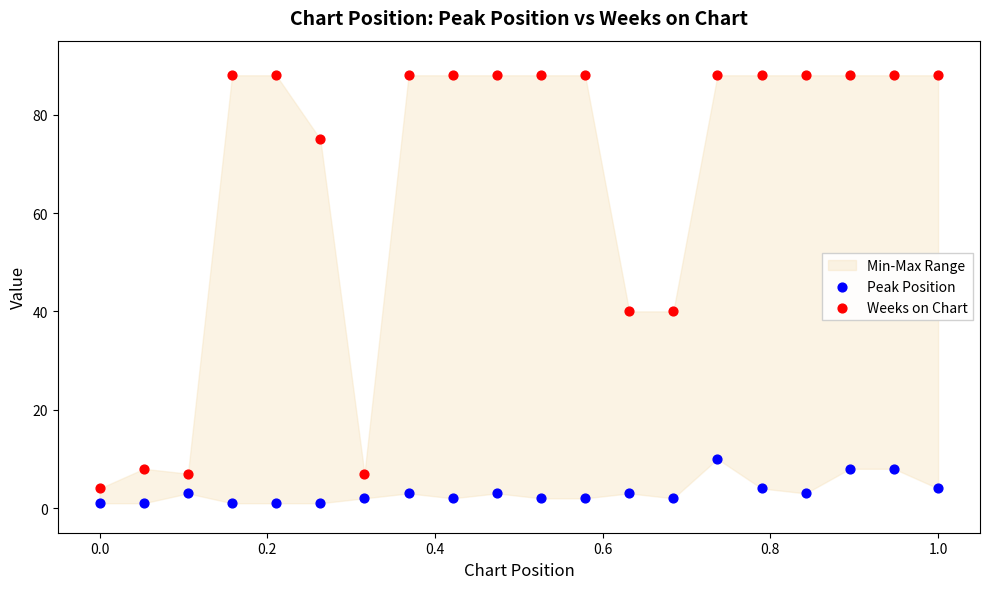

Which series has the largest Y range (max minus min)?

Weeks on Chart